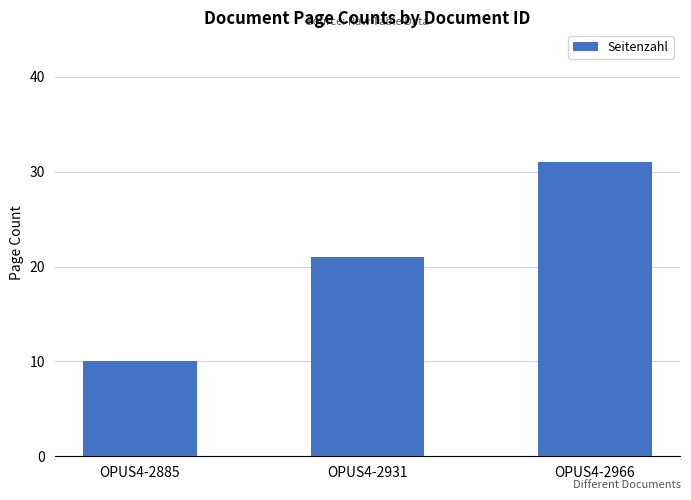

List the labels in order of value, largest first.

OPUS4-2966, OPUS4-2931, OPUS4-2885